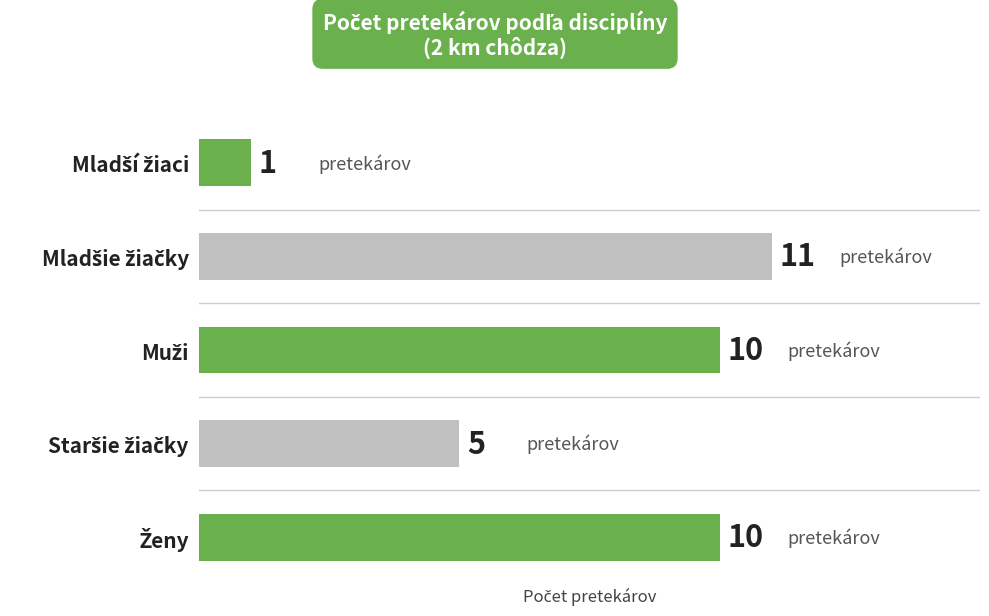

How many series are shown in this chart?

1